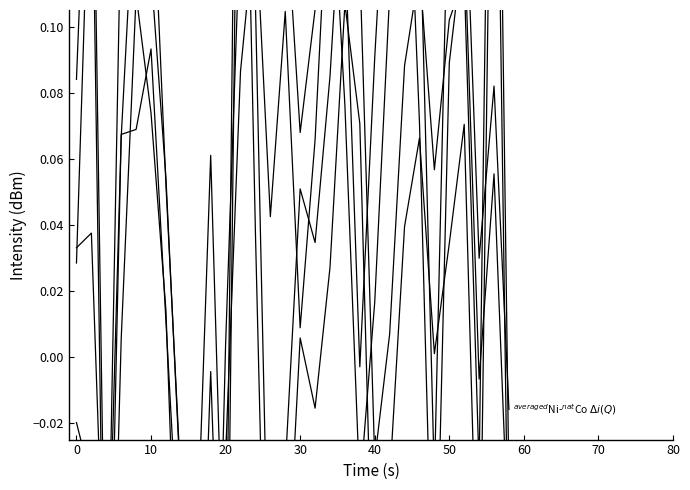

What is the difference between the maximum and second lowest values in the $^{nat}$Ni-$^{nat}$Co $\Delta i(Q)$ series?

0.4